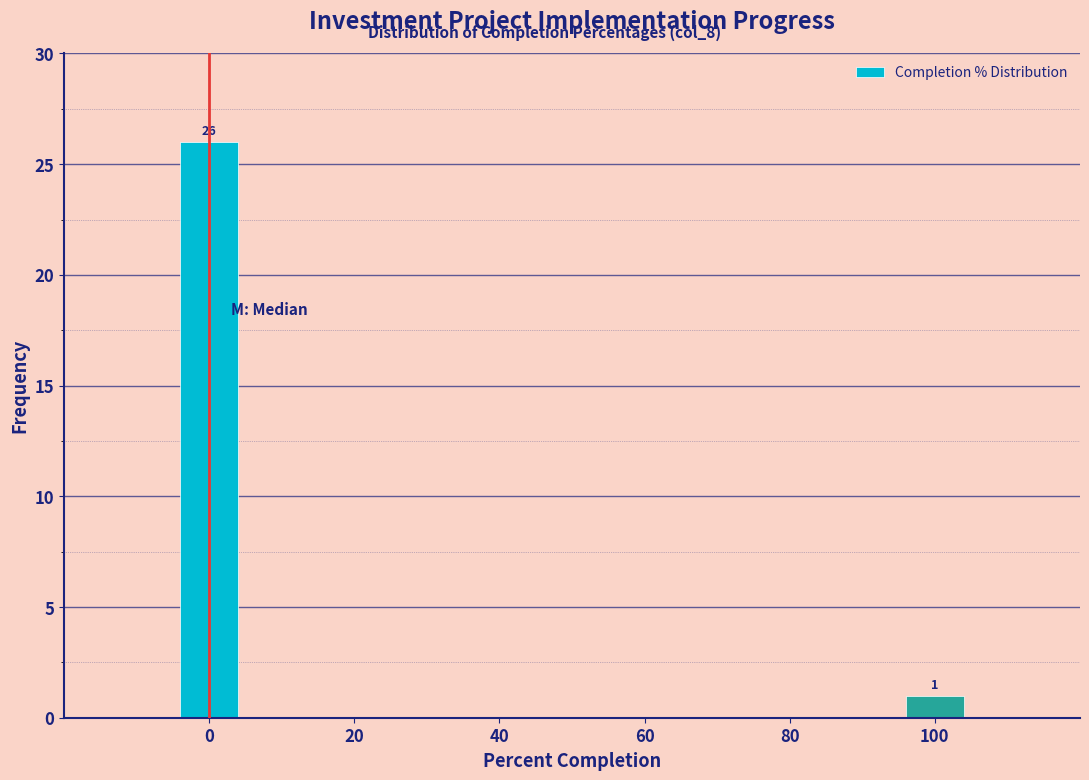

Reading left to right, what are all the values shown in this chart?

0=26	100=1